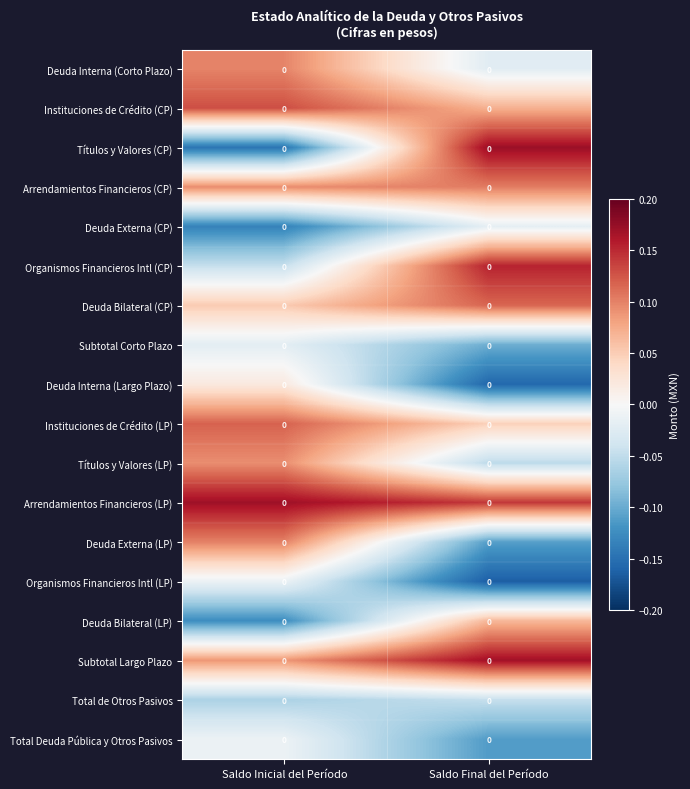

What is the minimum value for Deuda Externa (LP)?

-0.1